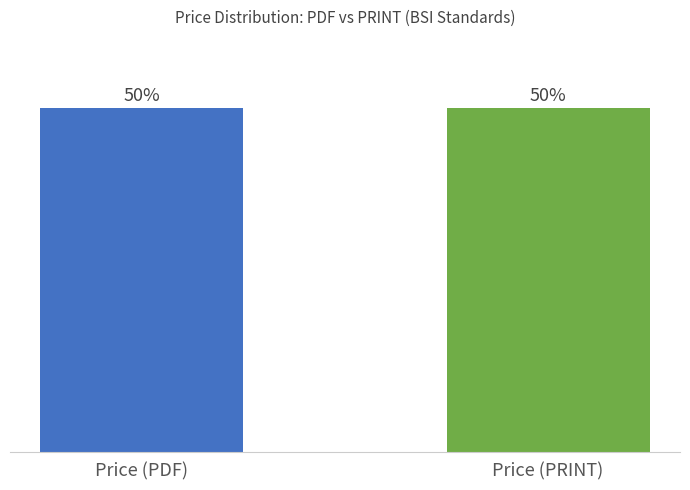

At BS EN 13757-7:2025, list the series in order from largest to smallest.

Price (PDF), Price (PRINT)